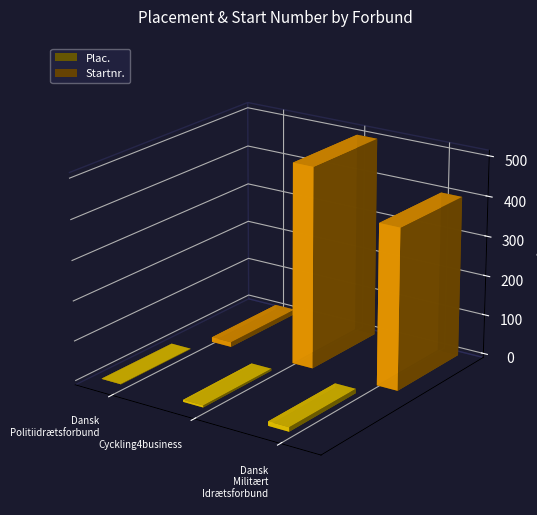

What is the value of the Plac. bar at the 2nd from the left?

5